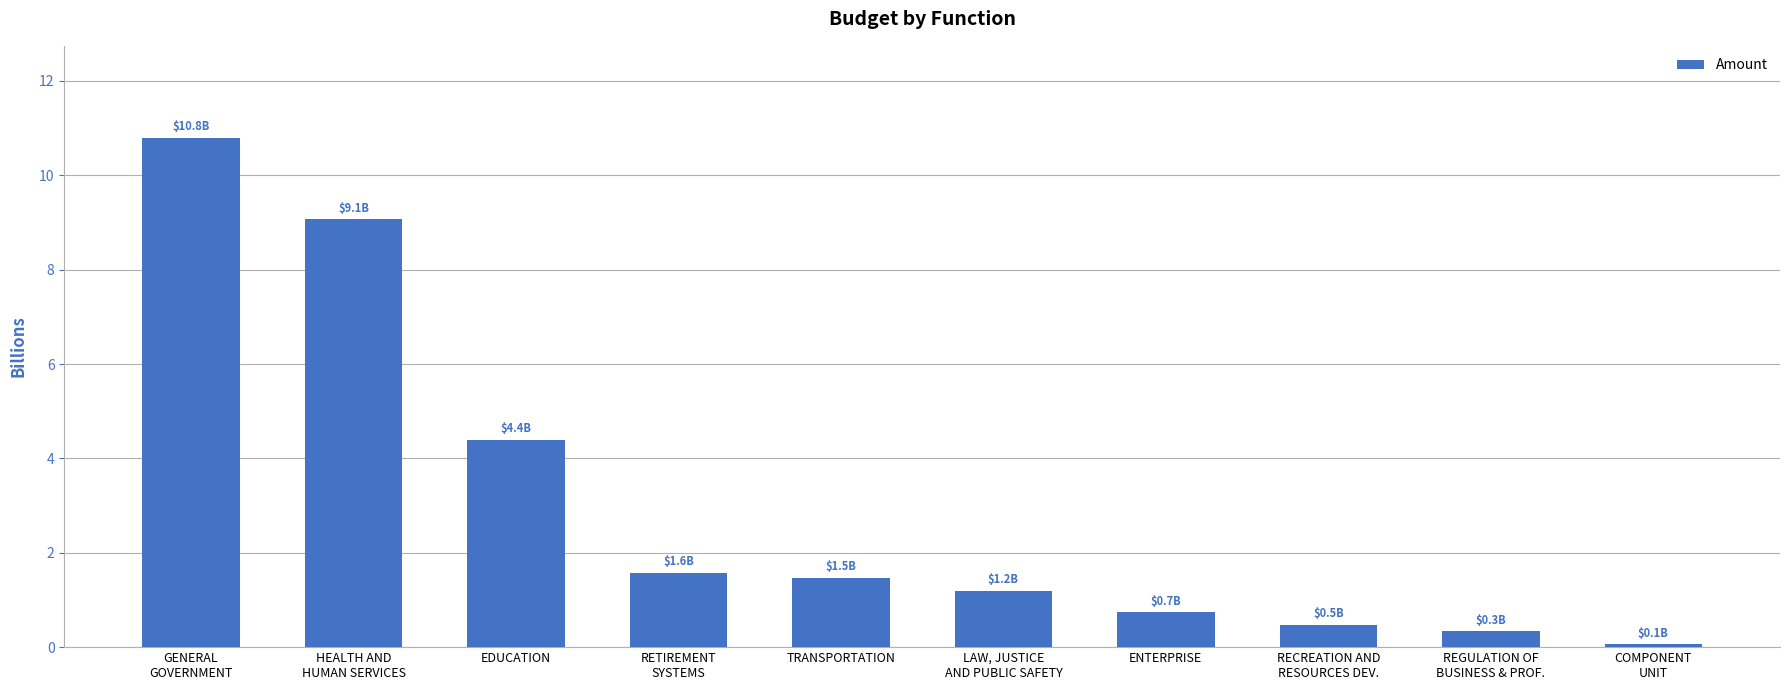

List the labels in order of value, largest first.

GENERAL
GOVERNMENT, HEALTH AND
HUMAN SERVICES, EDUCATION, RETIREMENT
SYSTEMS, TRANSPORTATION, LAW, JUSTICE
AND PUBLIC SAFETY, ENTERPRISE, RECREATION AND
RESOURCES DEV., REGULATION OF
BUSINESS & PROF., COMPONENT
UNIT